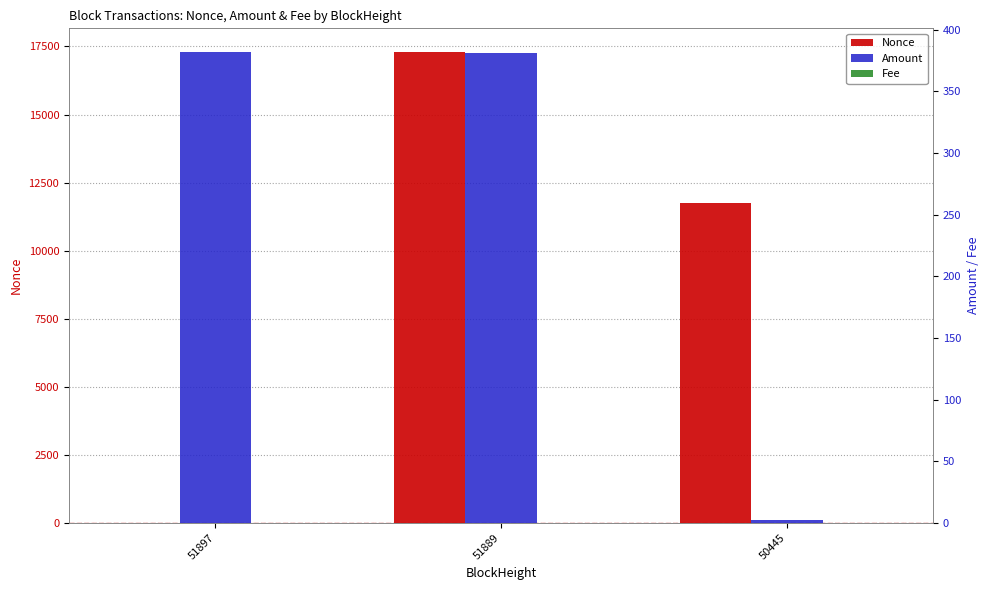

What is the difference between the maximum and minimum values in the Amount series?

380.1